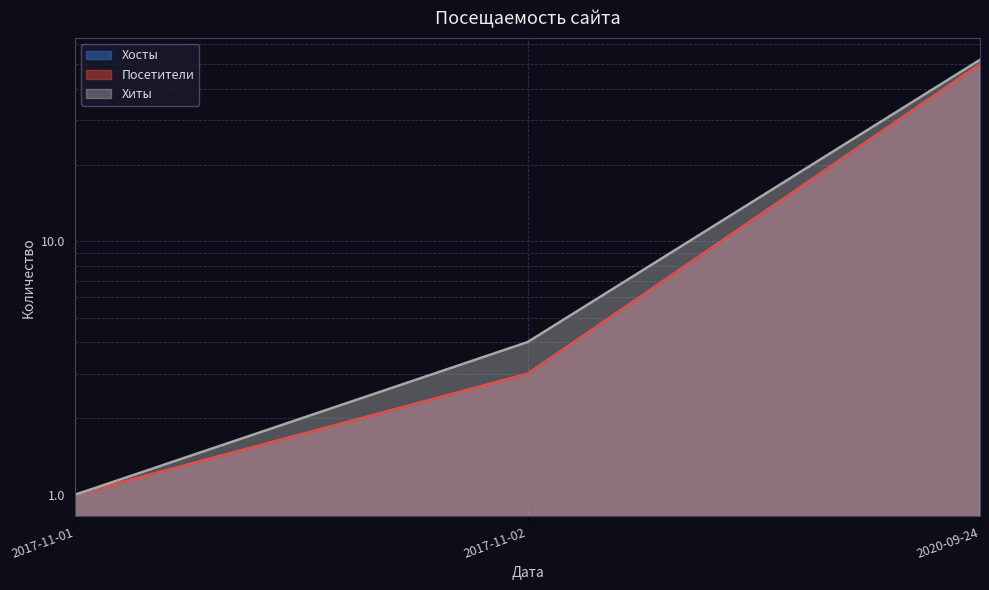

Reading left to right, transcribe all the data shown in this chart.

Хосты: 1	3	50
Посетители: 1	3	50
Хиты: 1	4	52